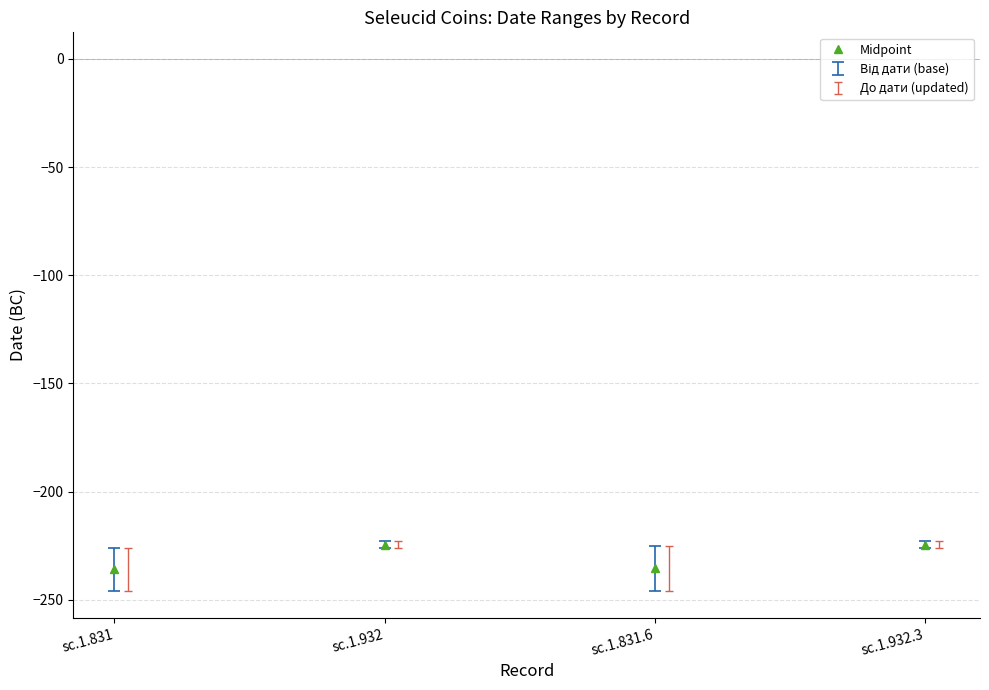

Between sc.1.932.3 and sc.1.831.6, which is larger?

sc.1.932.3